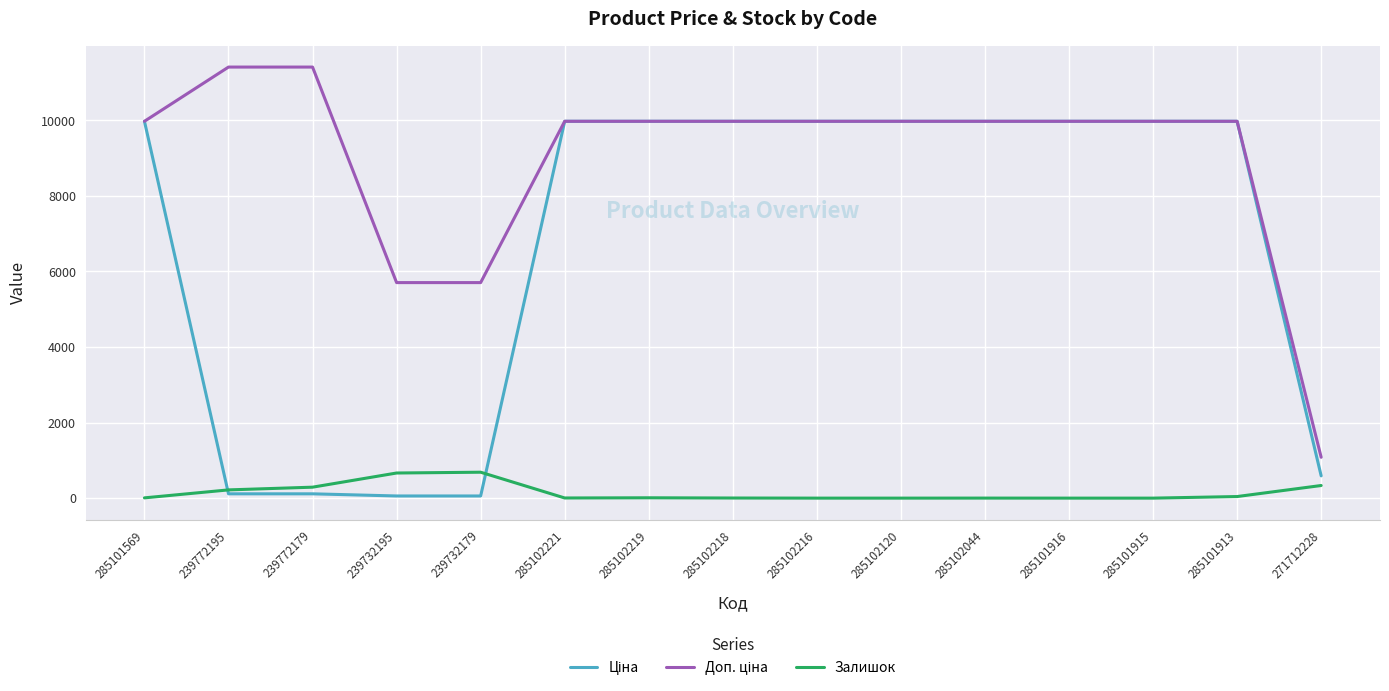

At how many categories does at least one series exceed 8898?

12